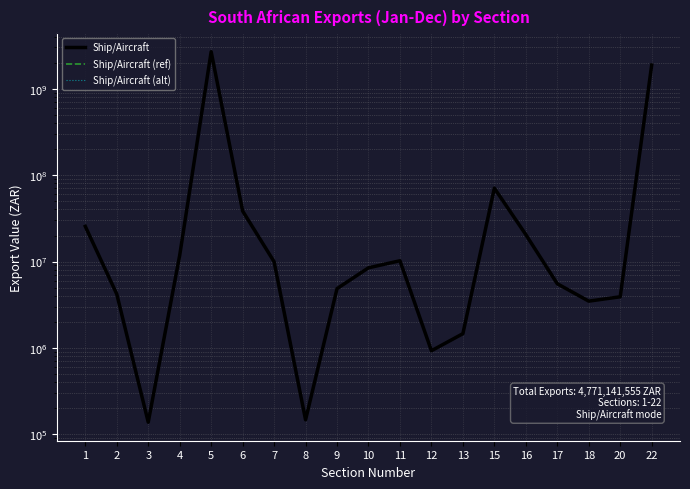

How many values in the Ship/Aircraft (ref) series exceed 8463237?

9